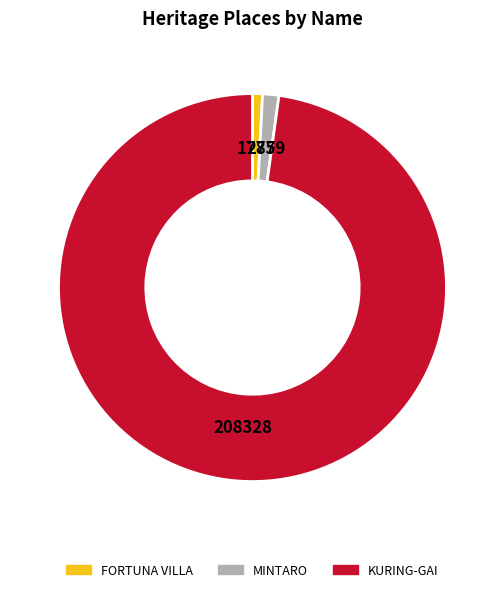

Which slice is the largest?

KURING-GAI